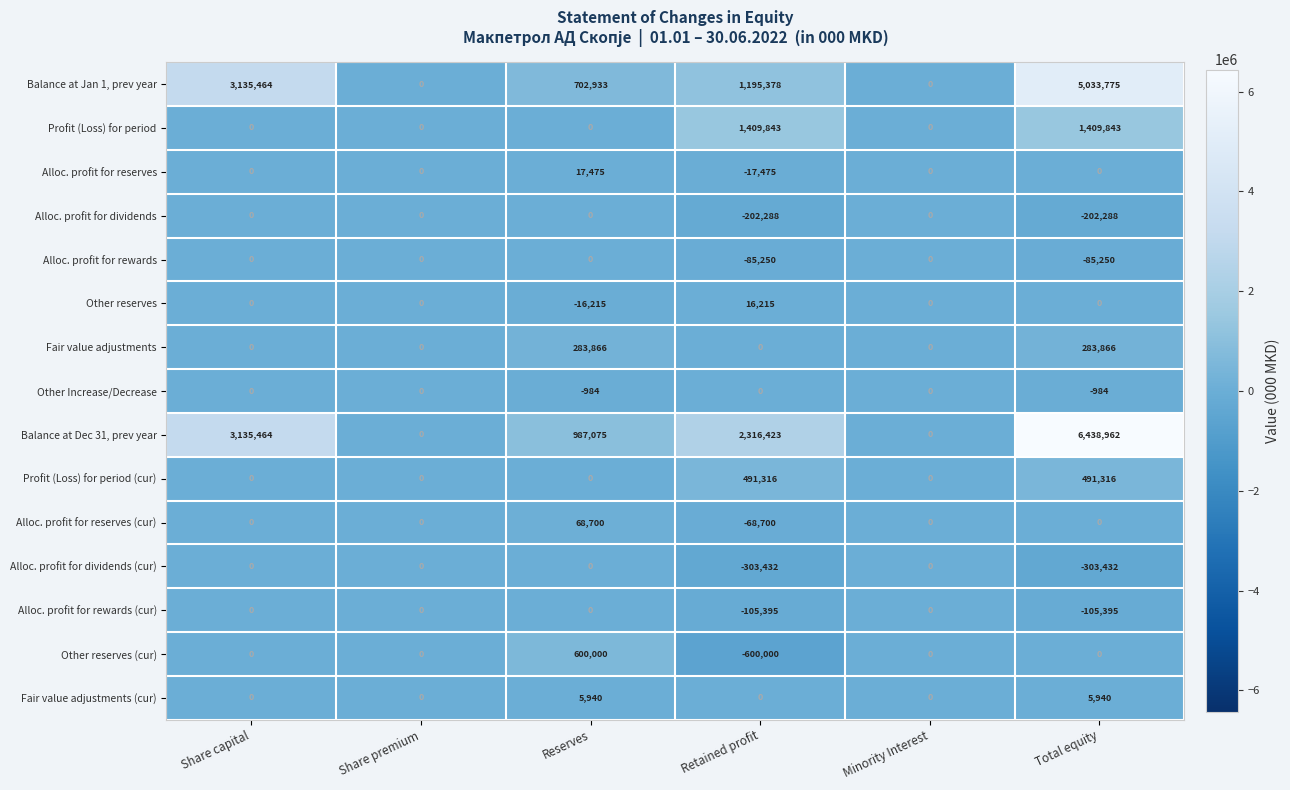

What is the total value across all series at Share capital?

6270928